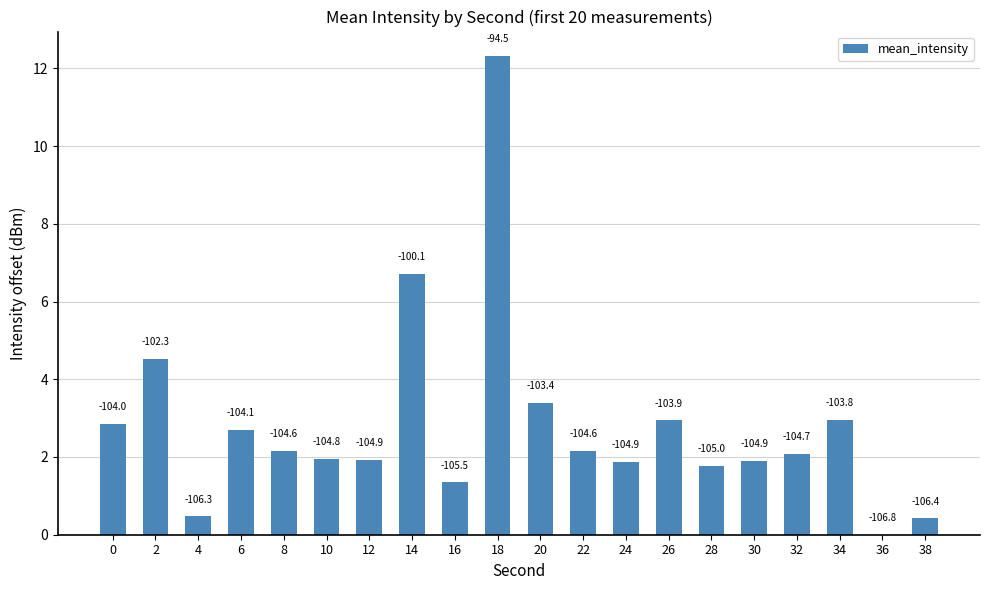

Are the bars horizontal?

No